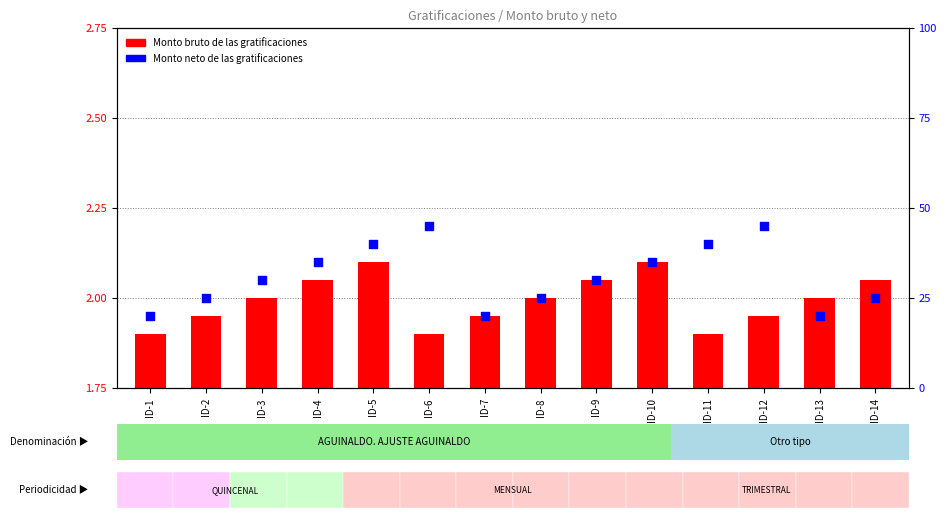

Which has a higher value, ID-13 or ID-4?

ID-4